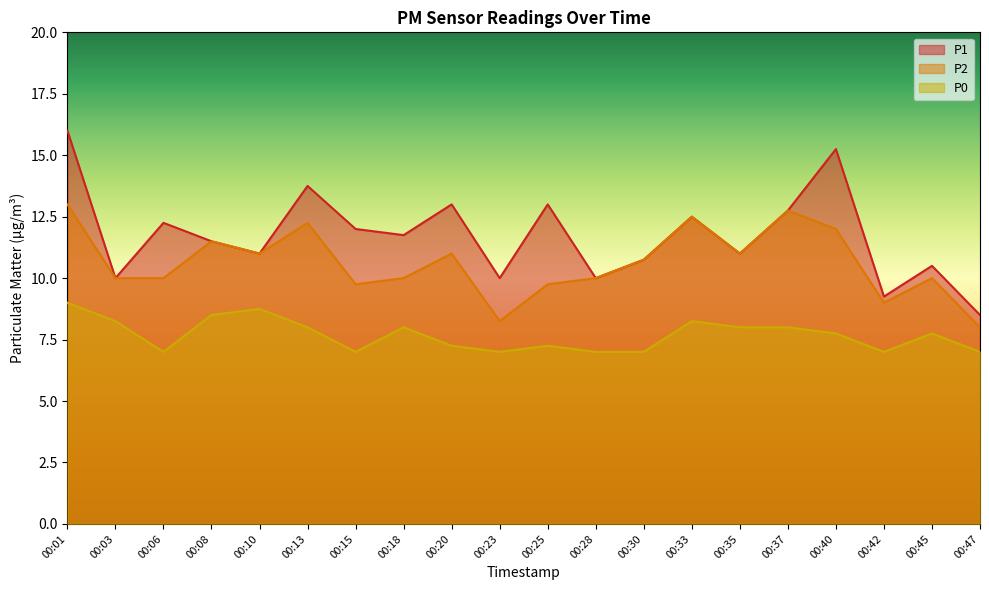

At how many categories does at least one series exceed 14?

2